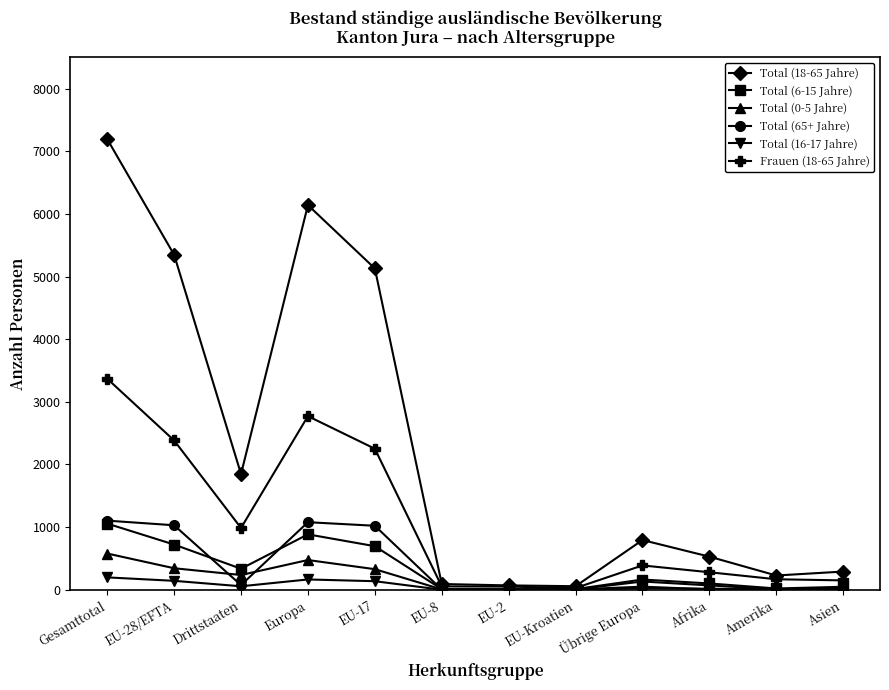

What is the label of the 7th point from the right?

EU-8